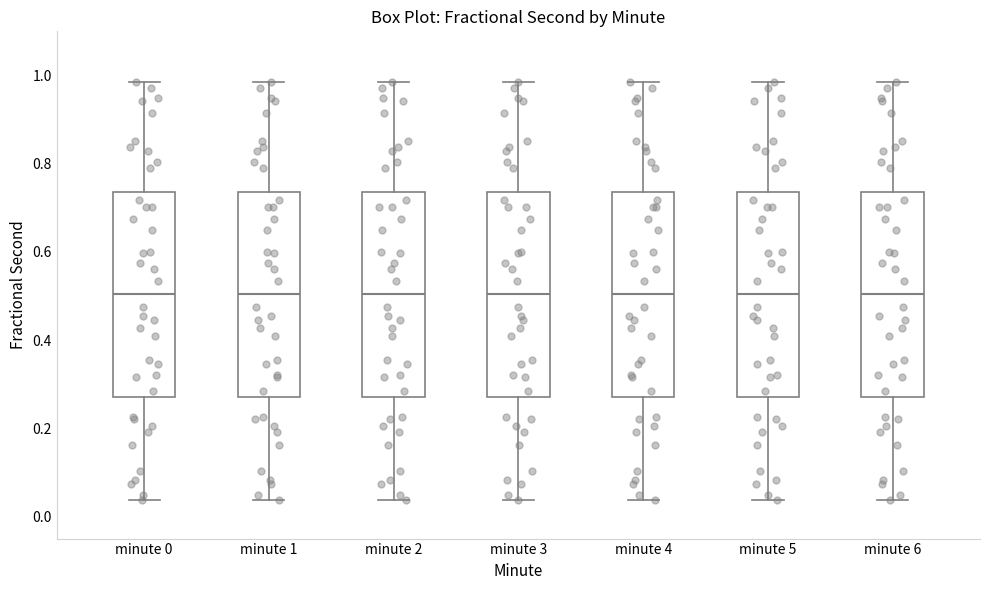

Reading left to right, read every box against the y-axis: the position of its median line, the range the box covers, and the ends of its whiskers. The values are not printed on the chart, so give them approximately, as read against the axis.

minute 0: median 0.50, box 0.26 to 0.74, whiskers 0.04 to 0.98
minute 1: median 0.50, box 0.26 to 0.74, whiskers 0.04 to 0.98
minute 2: median 0.50, box 0.26 to 0.74, whiskers 0.04 to 0.98
minute 3: median 0.50, box 0.26 to 0.74, whiskers 0.04 to 0.98
minute 4: median 0.50, box 0.26 to 0.74, whiskers 0.04 to 0.98
minute 5: median 0.50, box 0.26 to 0.74, whiskers 0.04 to 0.98
minute 6: median 0.50, box 0.26 to 0.74, whiskers 0.04 to 0.98